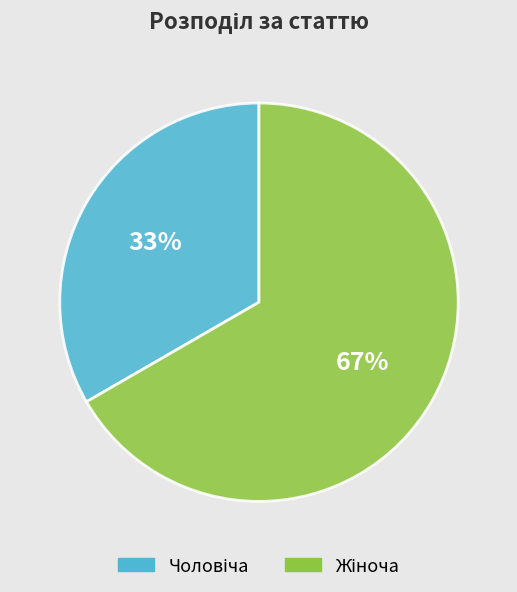

To the nearest percent, what is the average slice percentage?

50%